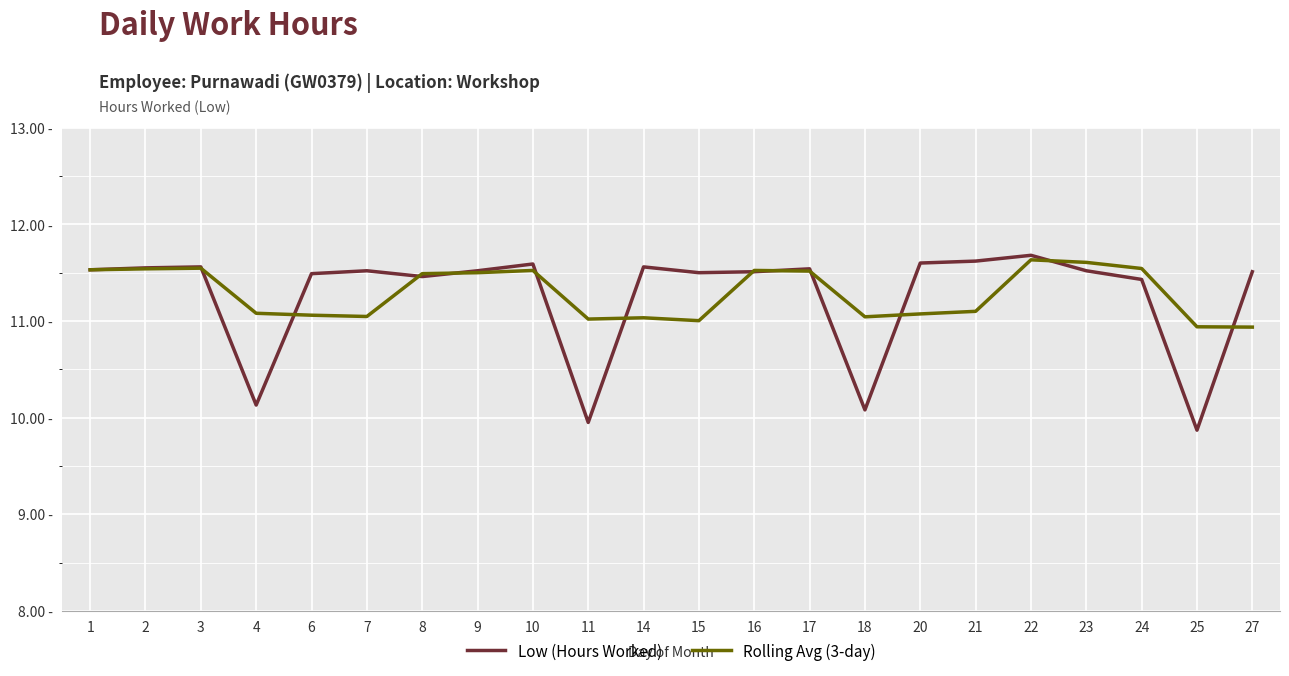

Which series ends up on top after the final intersection of Low (Hours Worked) and Rolling Avg (3-day)?

Low (Hours Worked)